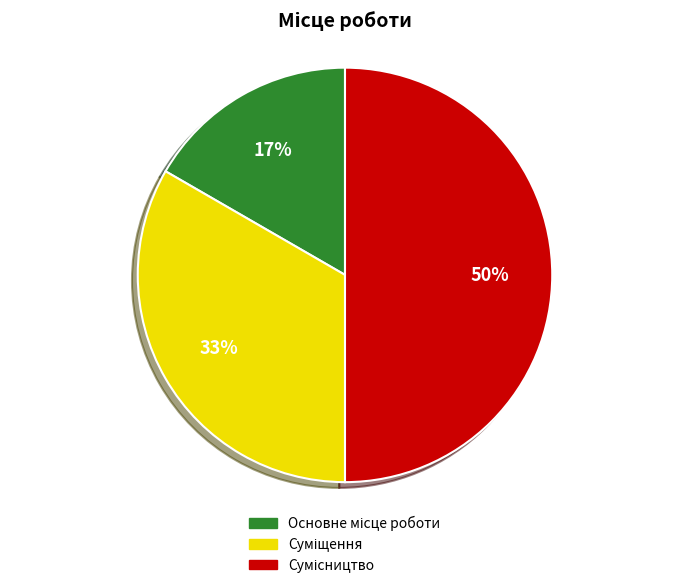

To the nearest percent, what is the difference between the largest and smallest slice percentages?

33%